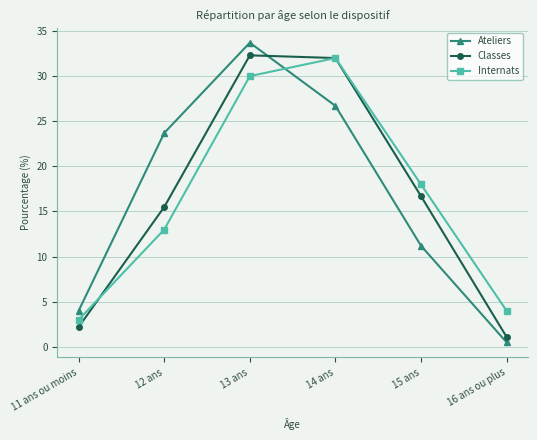

What position from the left is 16 ans ou plus?

6